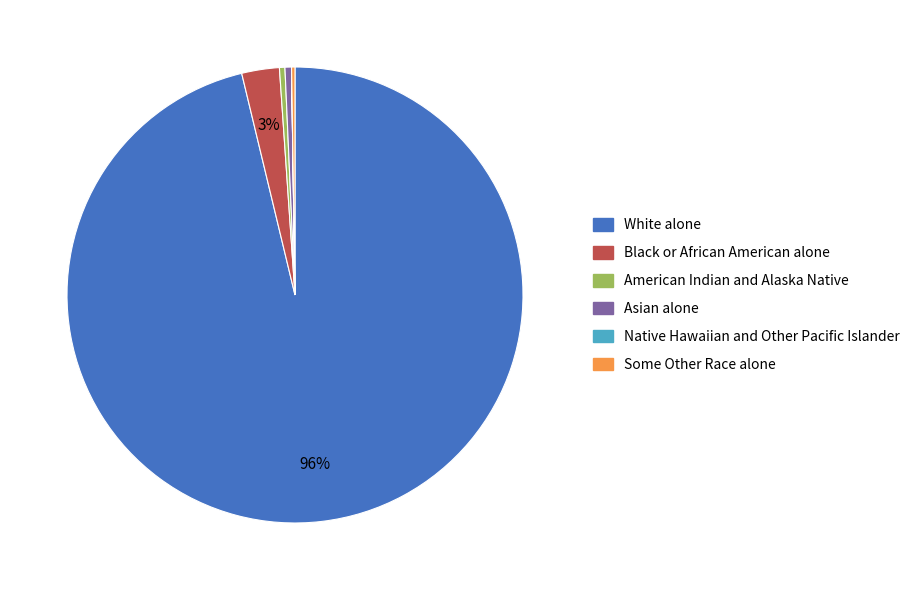

Does White alone account for over 50% of the chart?

Yes